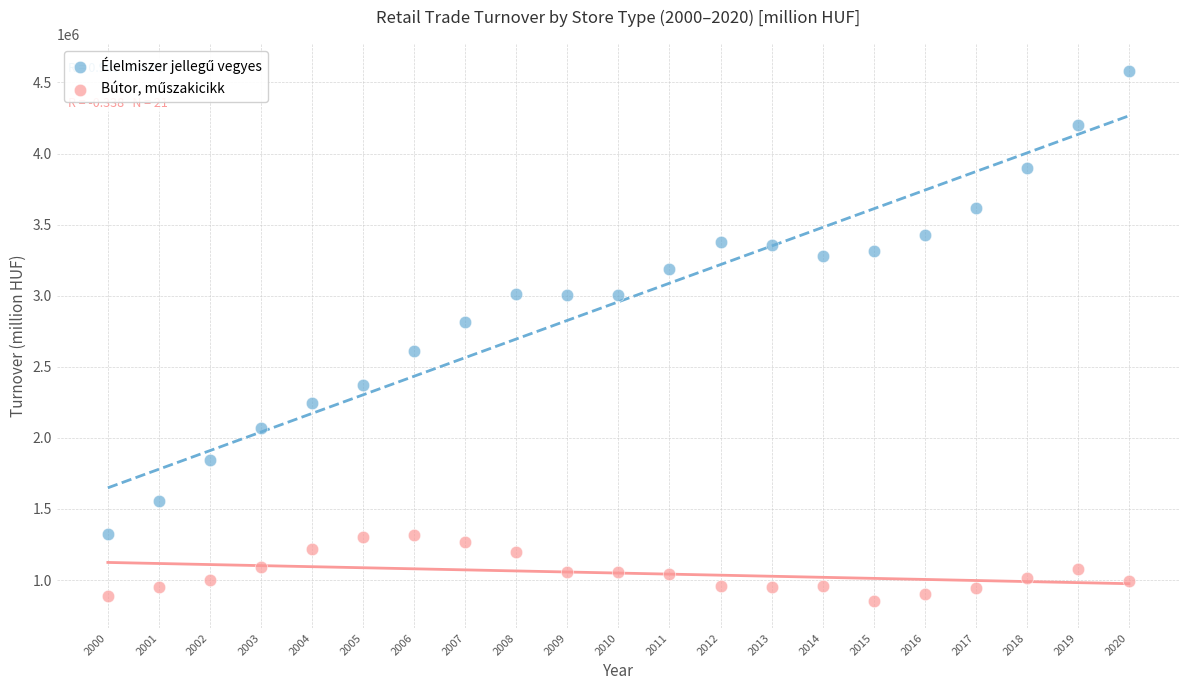

Across all data points, what is the range of Y values (max minus min)?

3733902